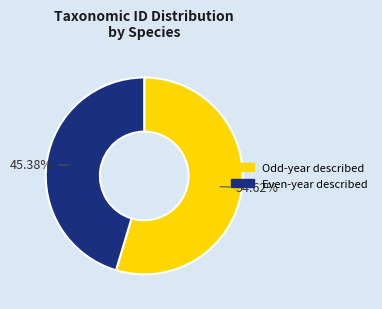

Does any single category account for the majority?

Yes